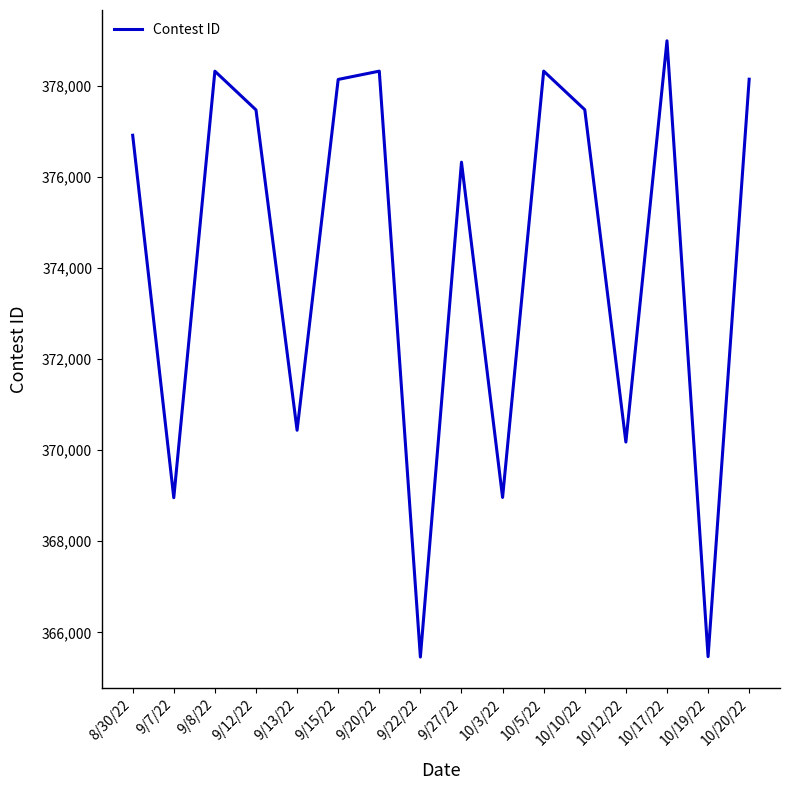

At which category does the chart reach its peak across all series?

10/17/22